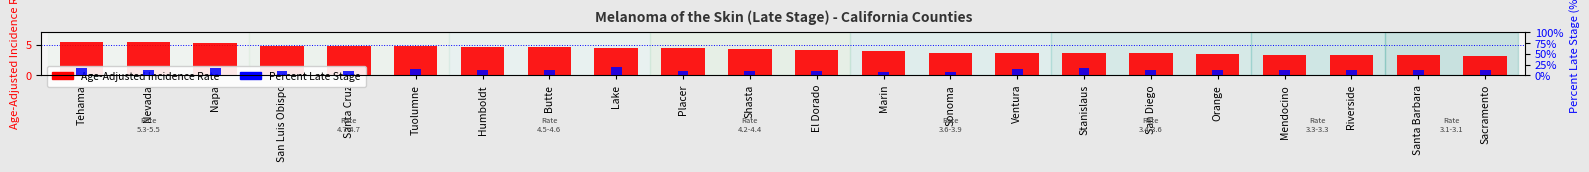

List the labels in order of Age-Adjusted Incidence Rate value, largest first.

Tehama, Nevada, Napa, San Luis Obispo, Santa Cruz, Tuolumne, Humboldt, Butte, Lake, Placer, Shasta, El Dorado, Marin, Sonoma, Ventura, Stanislaus, San Diego, Orange, Mendocino, Riverside, Santa Barbara, Sacramento